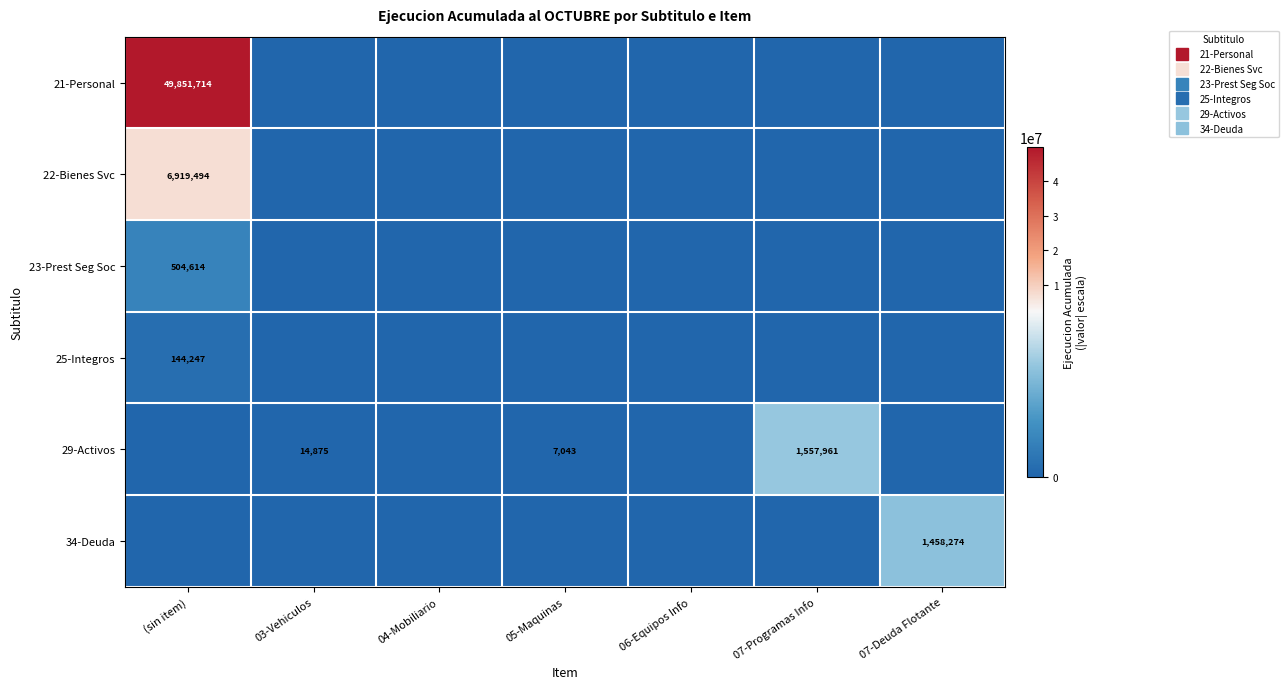

At which label is 23-Prest Seg Soc closest to 252307?

(sin item)